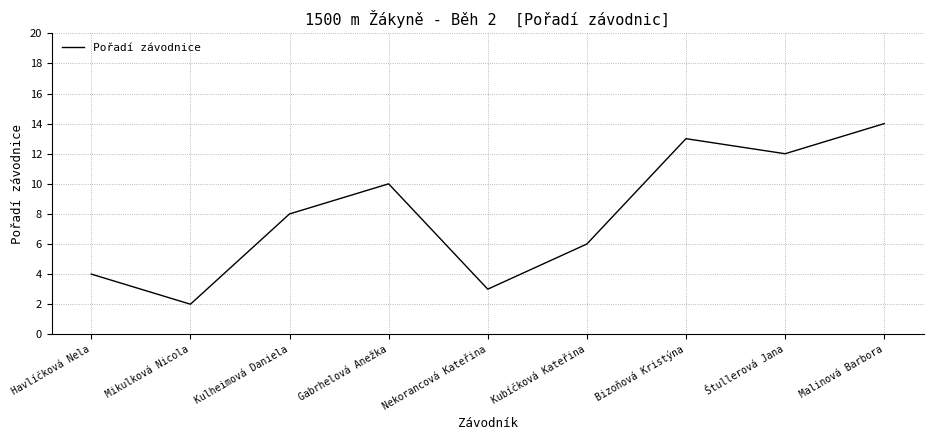

How many categories are shown in the chart?

9